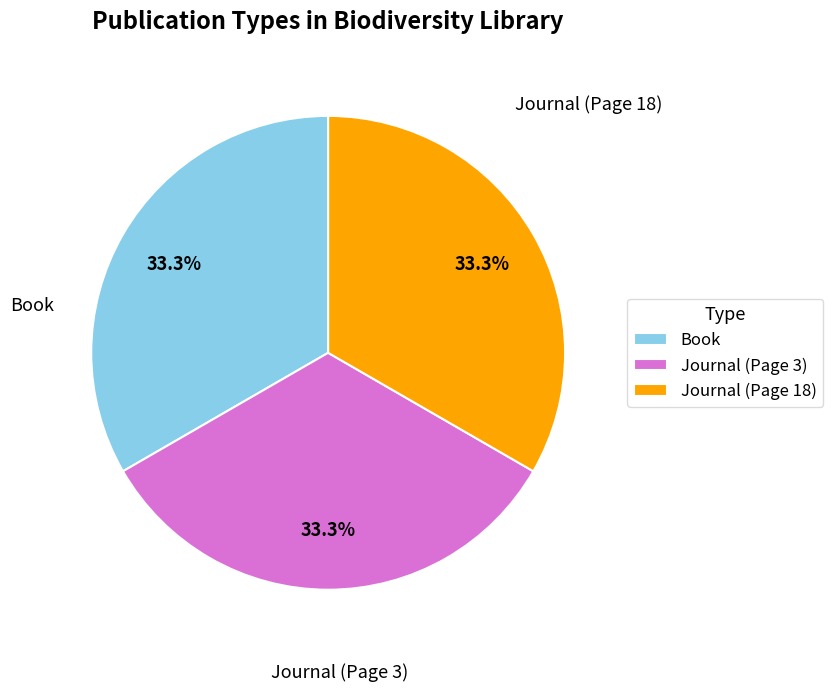

Combined, do Journal (Page 3) and Book account for over 50%?

Yes